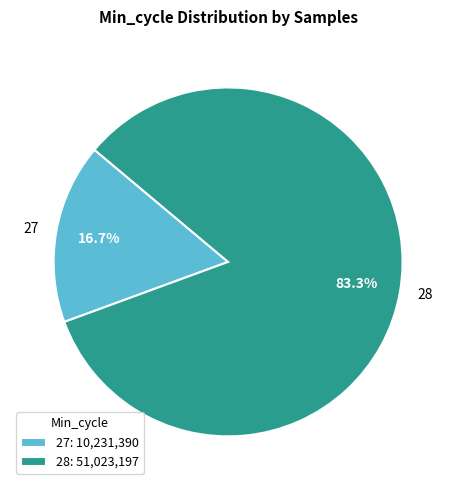

To the nearest percent, what percentage of the pie is 28?

83%